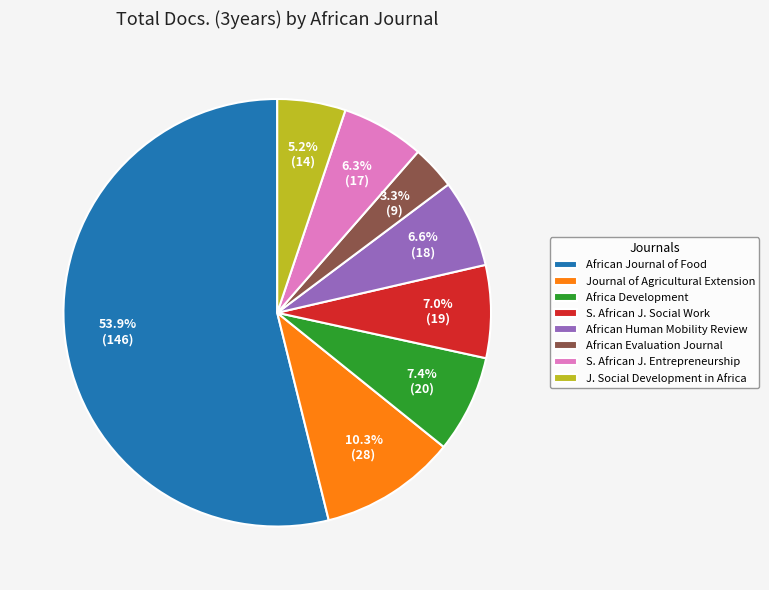

Is there a majority slice in this chart?

Yes